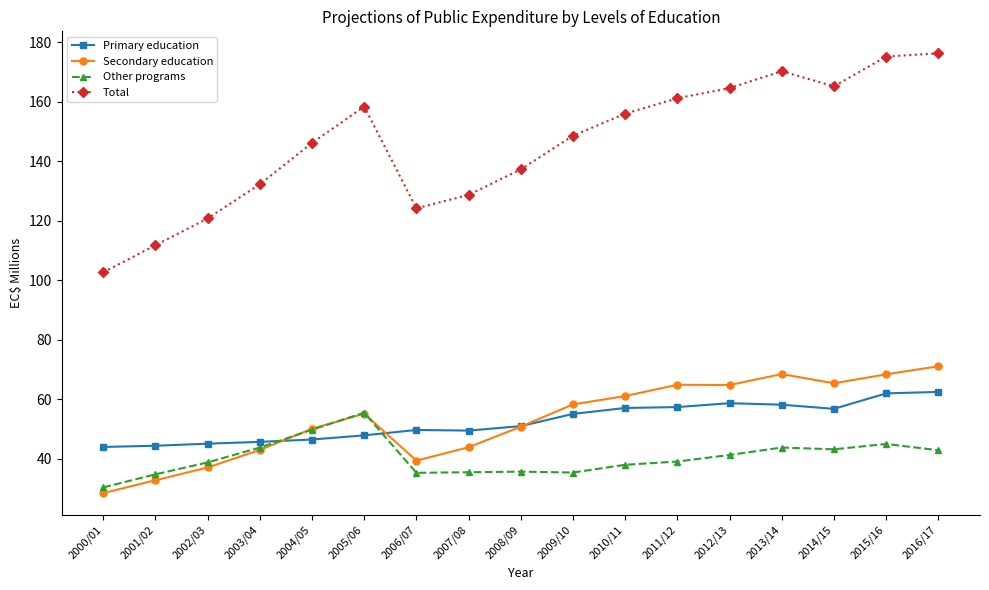

What is the difference between the maximum and minimum values in the Secondary education series?

42.6